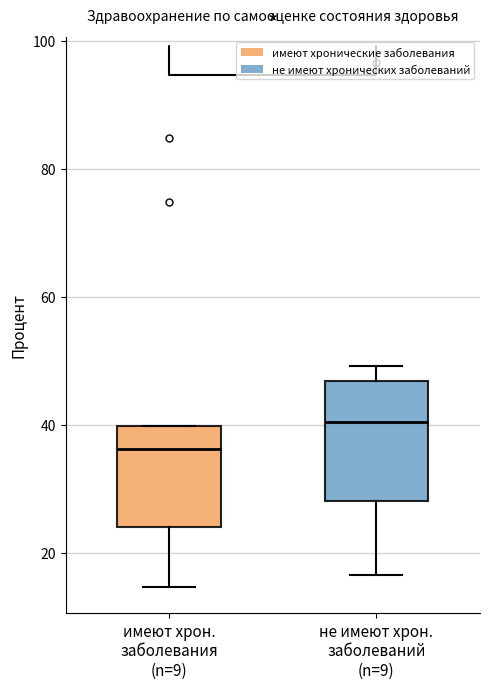

Comparing the boxes themselves (not the whiskers), which one is the tallest?

не имеют хрон. заболеваний (n=9)